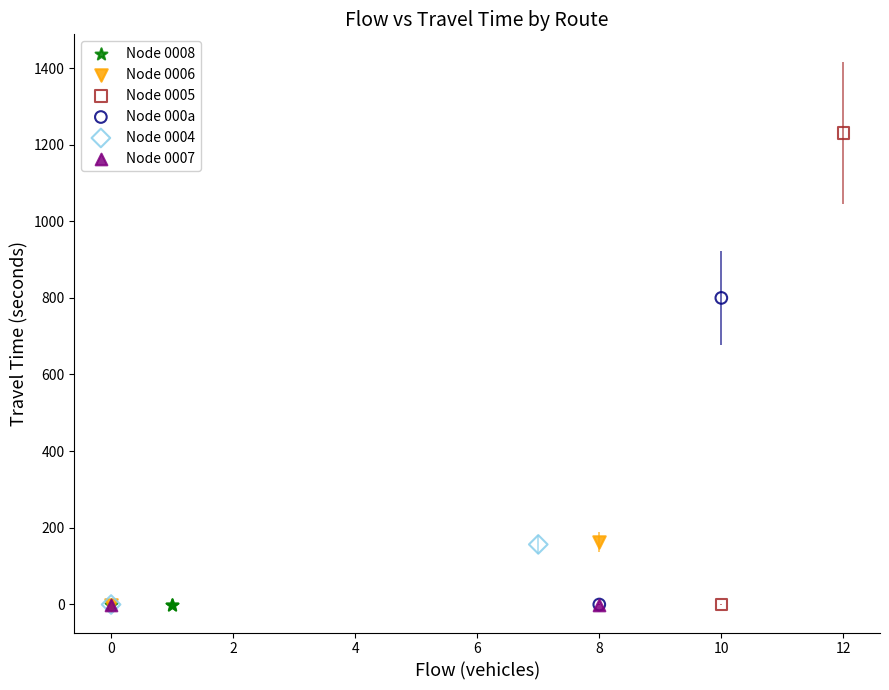

What are all the series names shown in the legend?

Node 0008, Node 0006, Node 0005, Node 000a, Node 0004, Node 0007